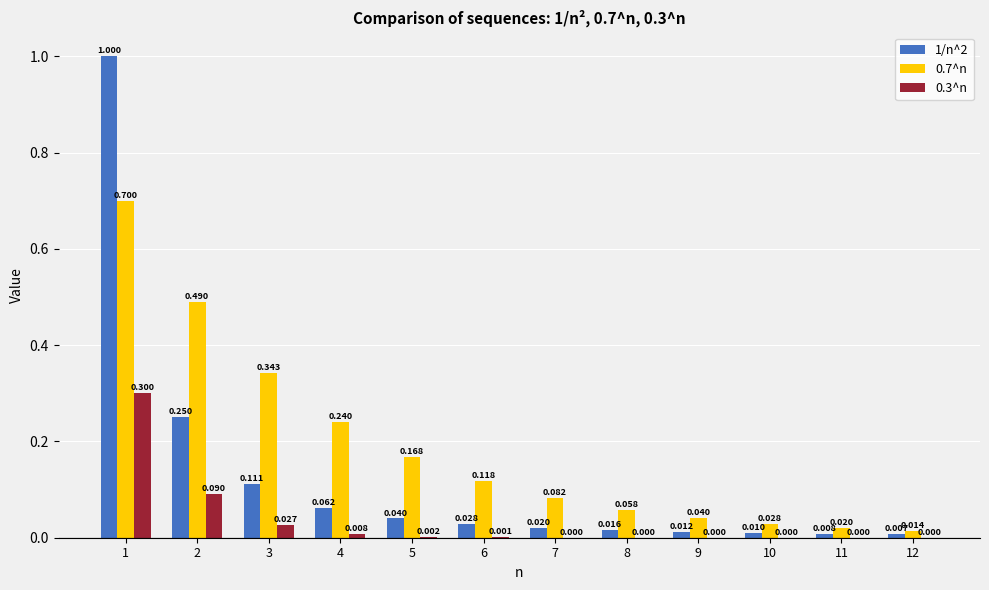

At which category is the sum across all series the highest?

1